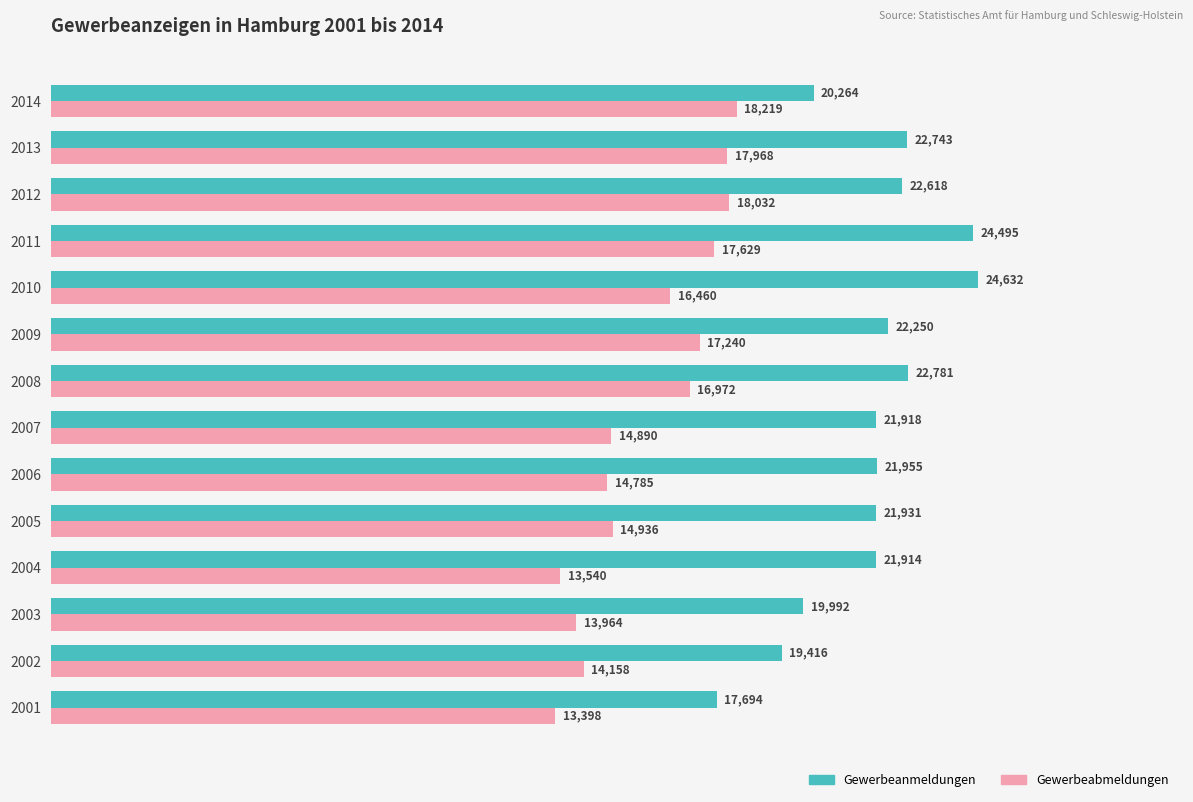

List the labels in order of Gewerbeanmeldungen value, smallest first.

2001, 2002, 2003, 2014, 2004, 2007, 2005, 2006, 2009, 2012, 2013, 2008, 2011, 2010